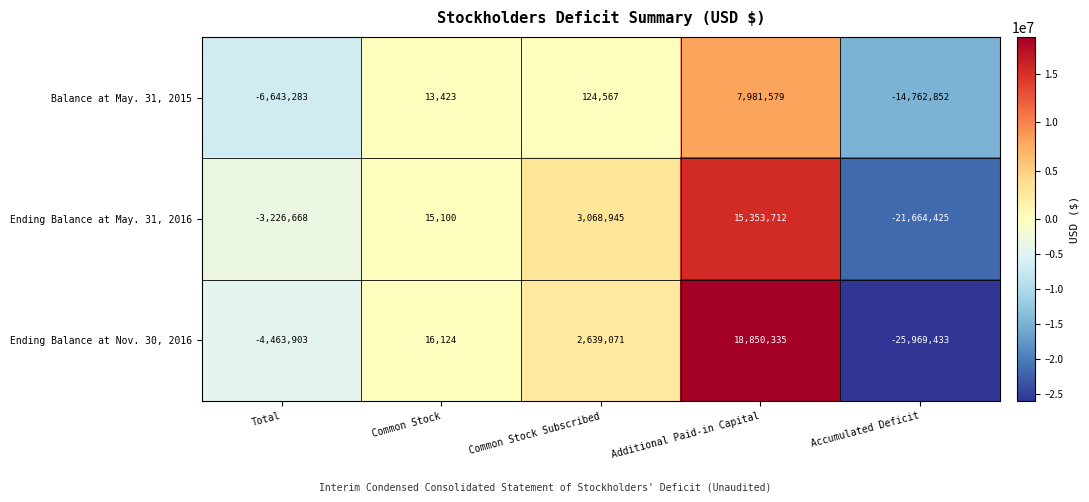

How many negative values does the Balance at May. 31, 2015 series have?

2